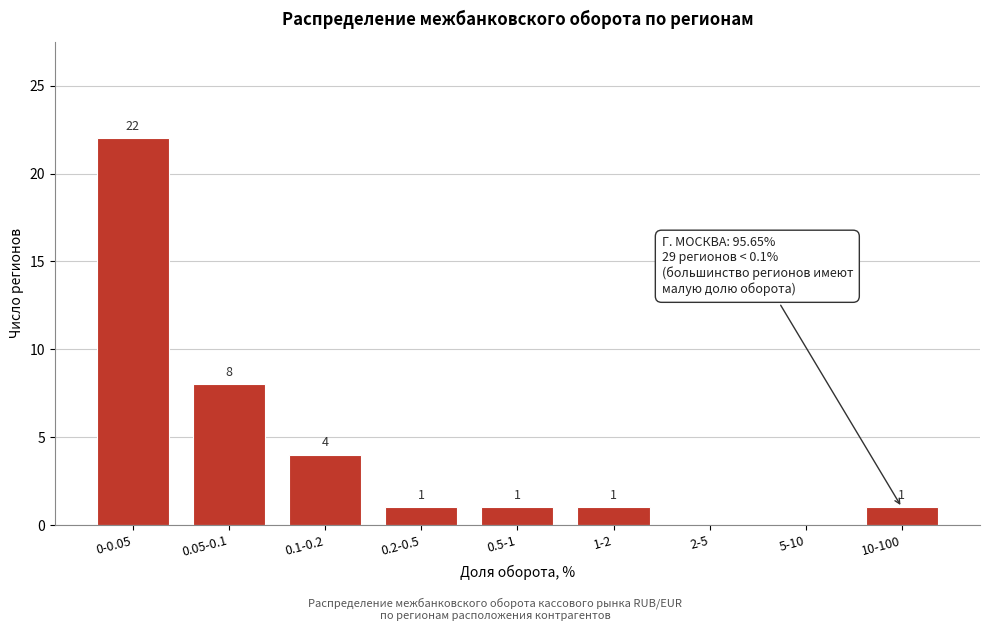

Reading left to right, list all the values displayed in this chart.

0-0.05=22	0.05-0.1=8	0.1-0.2=4	0.2-0.5=1	0.5-1=1	1-2=1	2-5=0	5-10=0	10-100=1